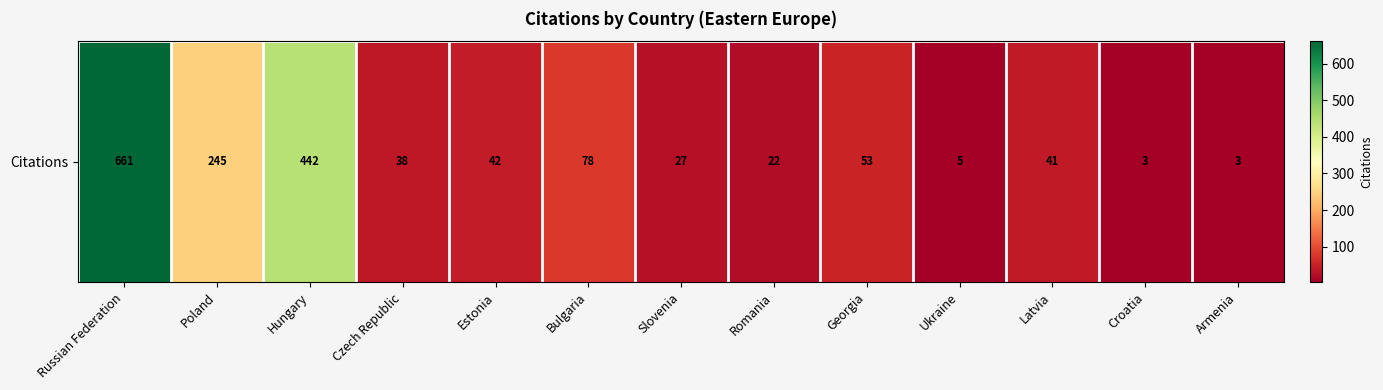

Reading left to right, what are all the values shown in this chart?

Russian Federation=661	Poland=245	Hungary=442	Czech Republic=38	Estonia=42	Bulgaria=78	Slovenia=27	Romania=22	Georgia=53	Ukraine=5	Latvia=41	Croatia=3	Armenia=3